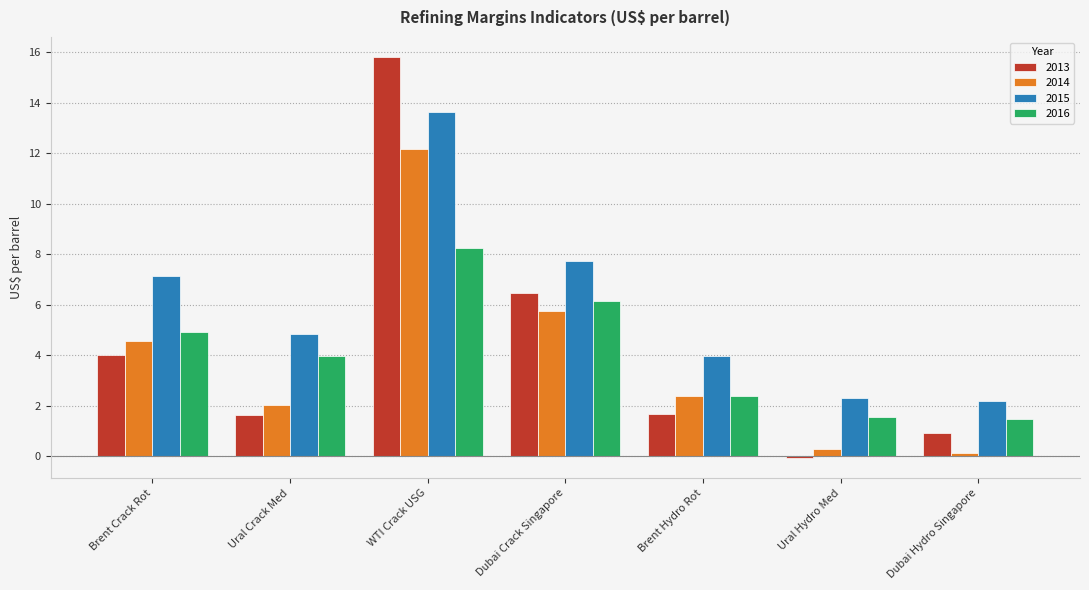

What is the greatest value displayed?

15.8